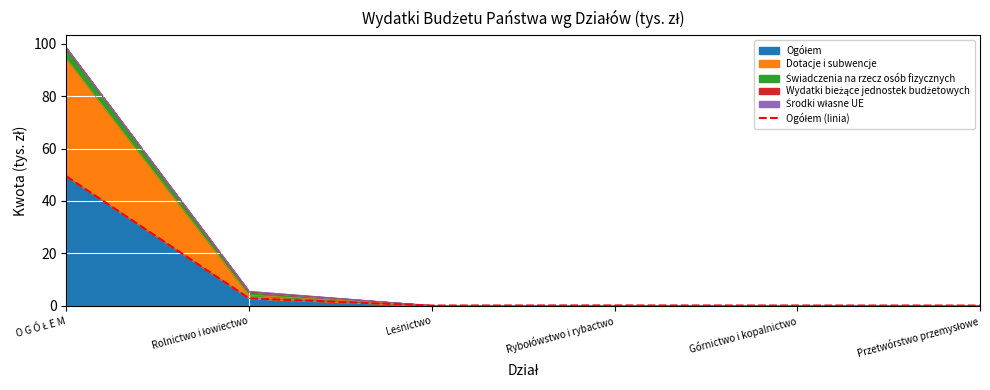

At which category does the chart reach its minimum across all series?

Przetwórstwo przemysłowe